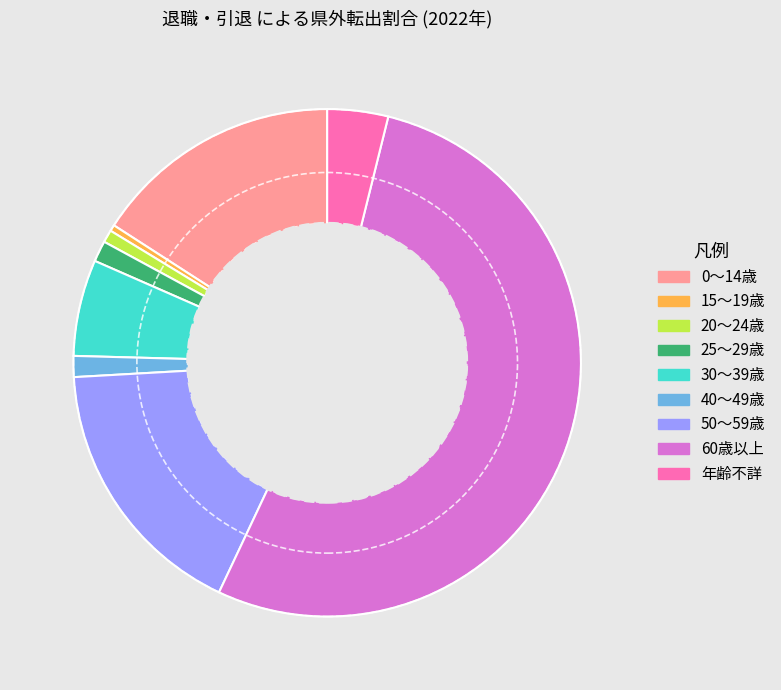

True or false: 40～49歳 accounts for 11% of the total.

False